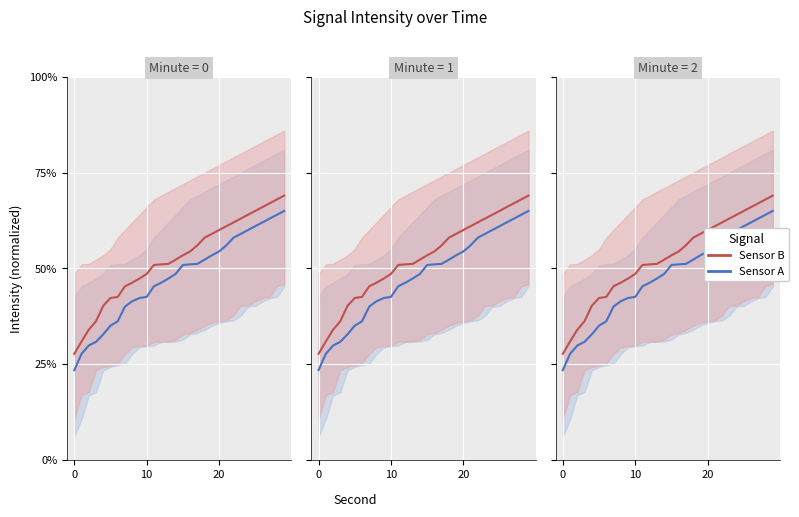

The Sensor A series shows 83.7 at 22. True or false?

False